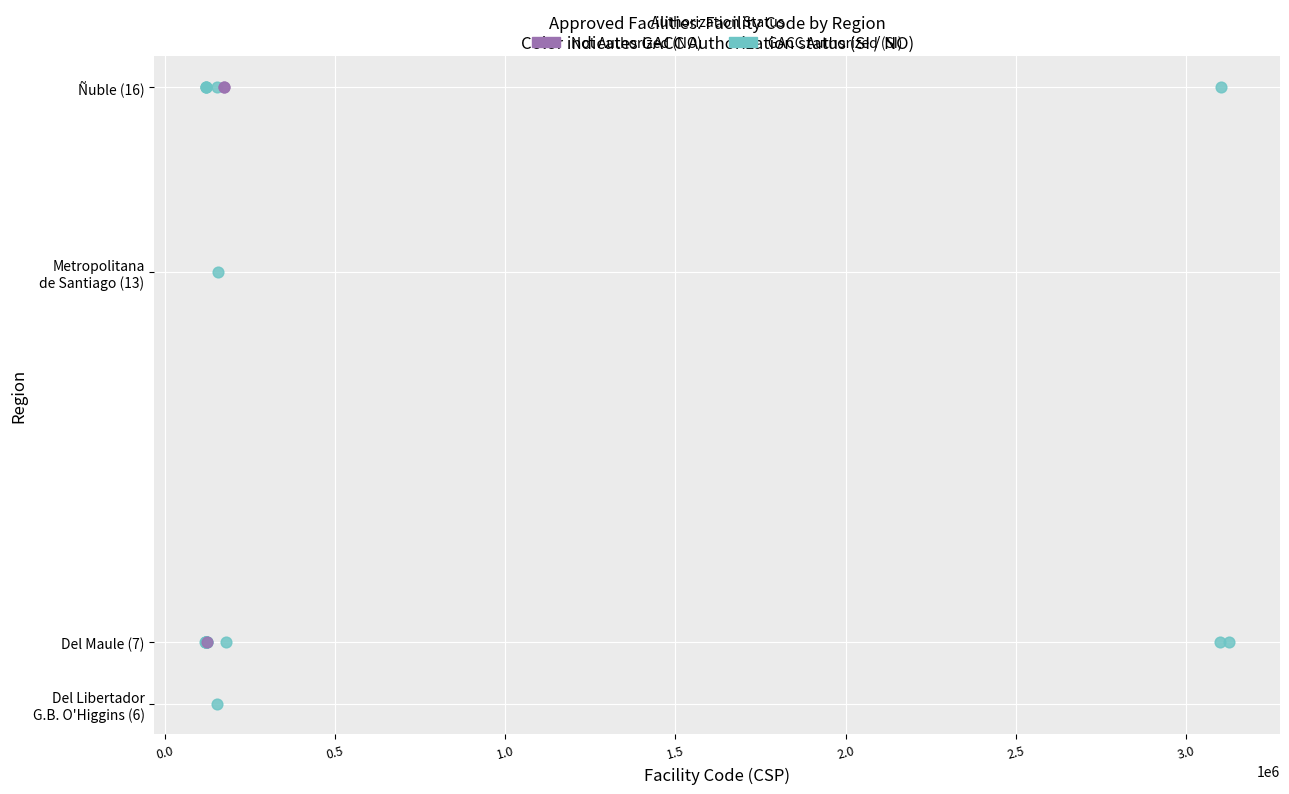

What are all the series names shown in the legend?

Not Authorized (NO), GACC Authorized (SI)